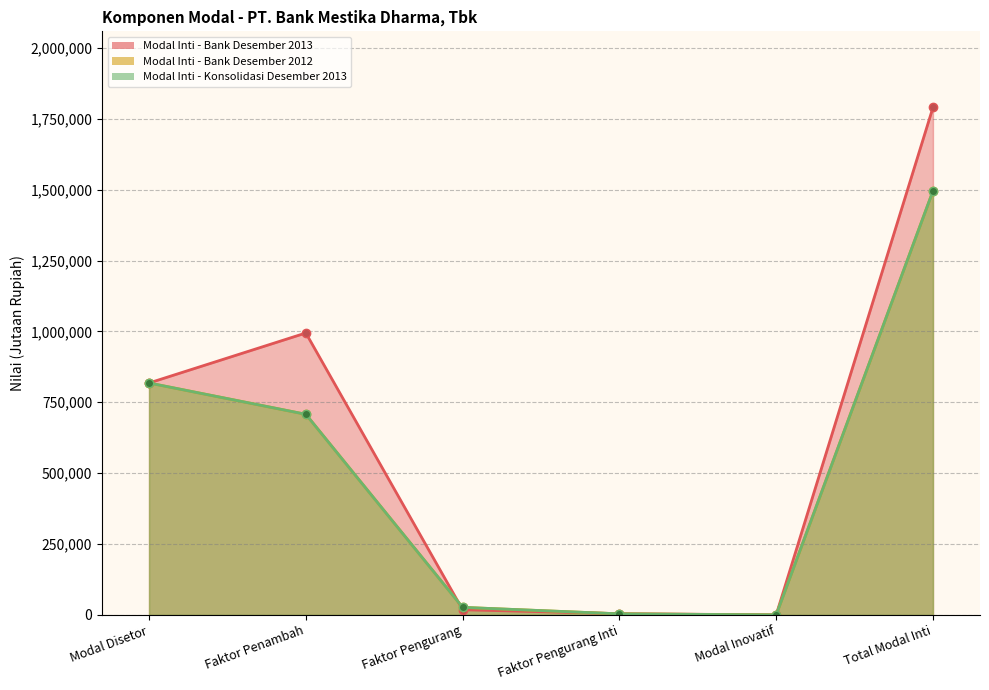

True or false: Modal Inti - Bank Desember 2012 and Modal Inti - Konsolidasi Desember 2013 cross at least once.

False